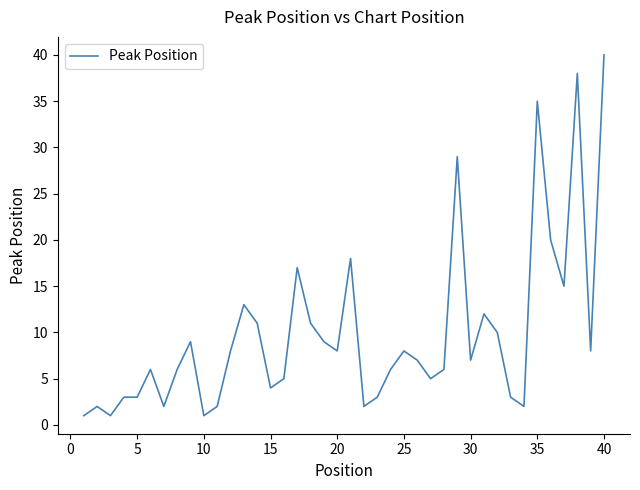

True or false: there are more than 2 points higher than both neighbors.

True